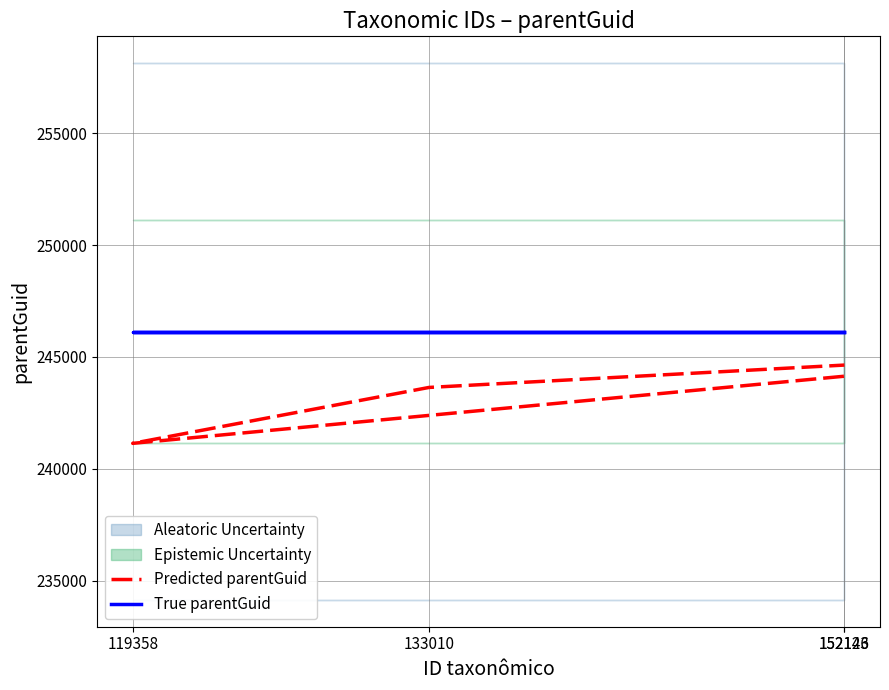

At which label does Predicted parentGuid reach its minimum?

119358